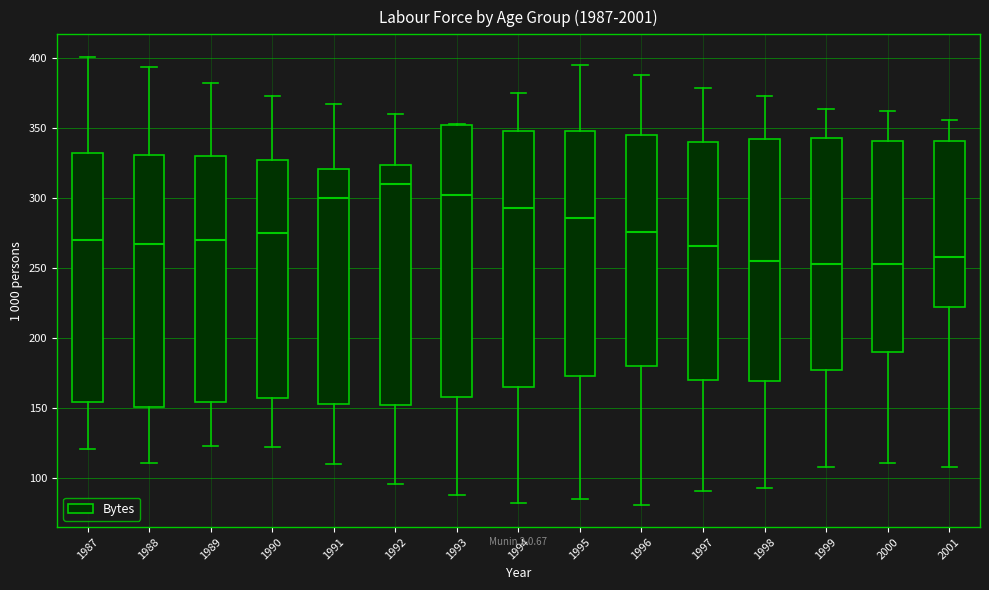

Where is the upper edge of the box at x = 2001 on the y-axis? The values are not printed on the chart, so give them approximately, as read against the axis.

340